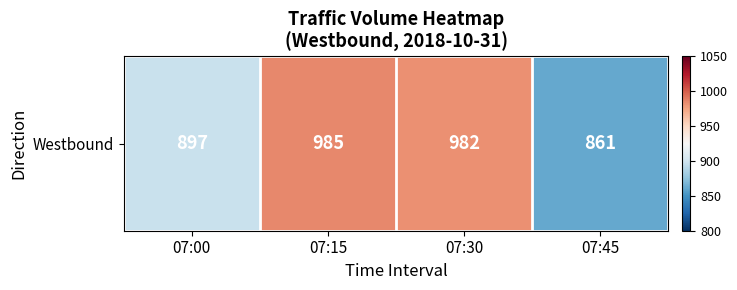

What is the smallest value displayed?

861